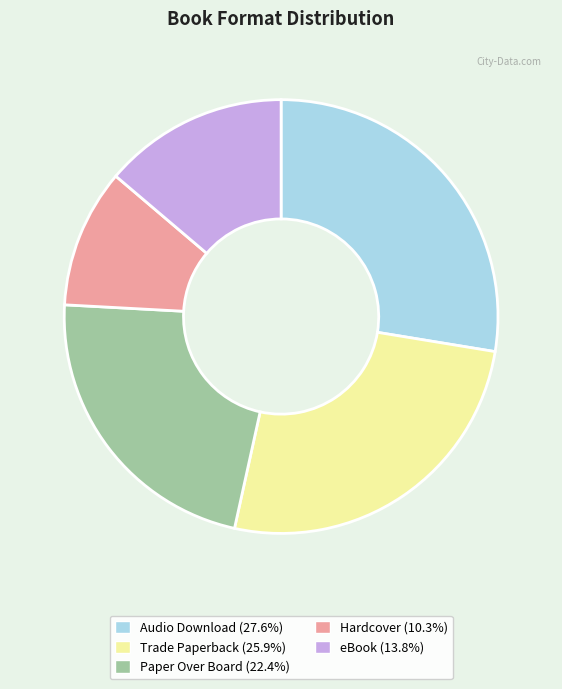

Is there a majority slice in this chart?

No